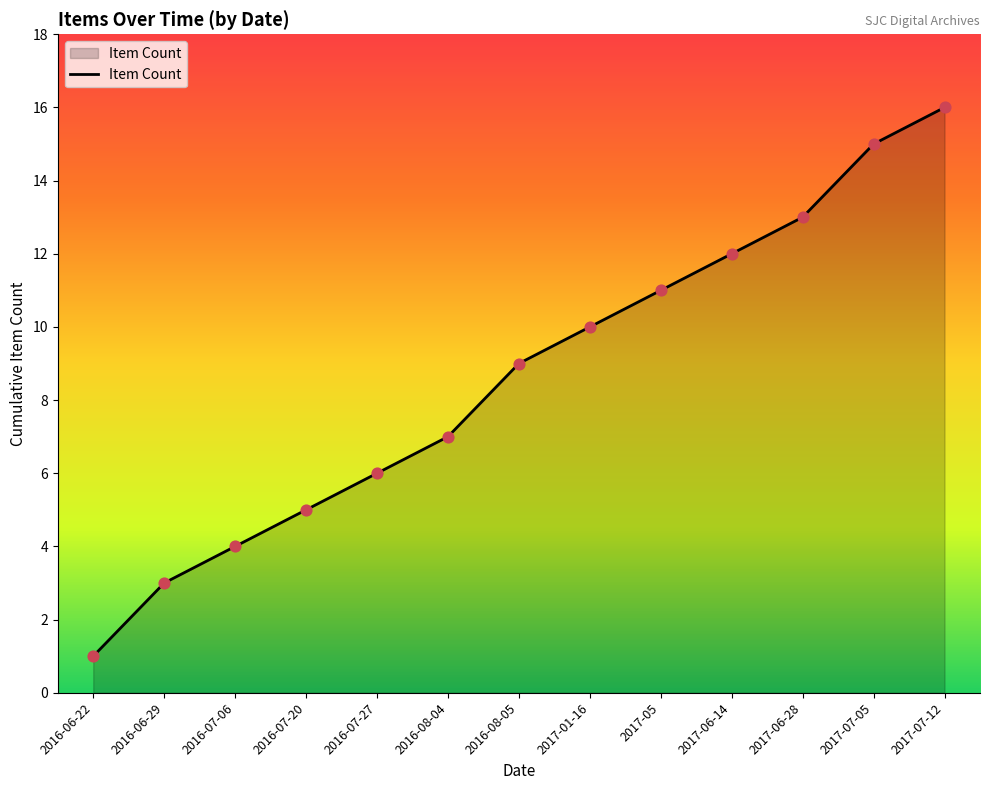

What is the change in value from 2016-06-29 to 2016-07-06?

+1